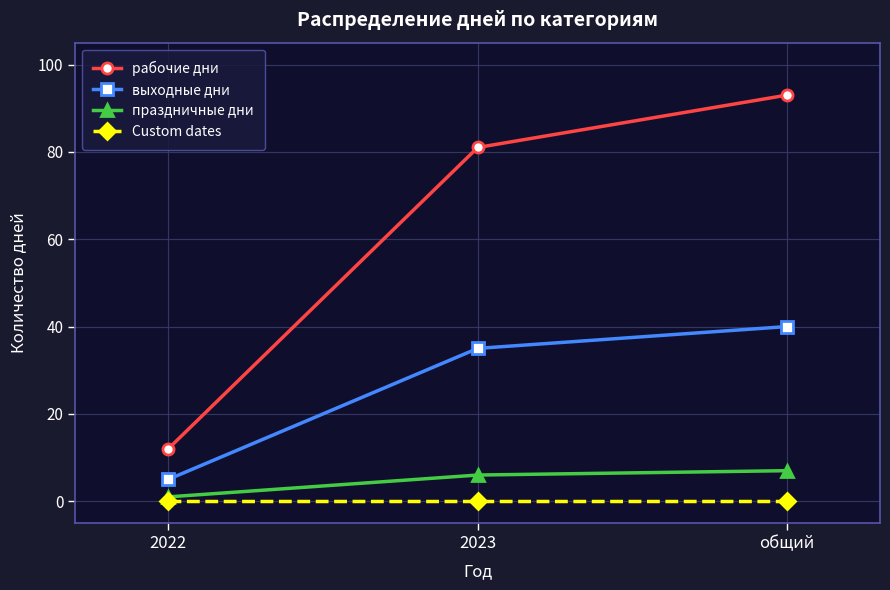

Which series has the largest total across all categories?

рабочие дни